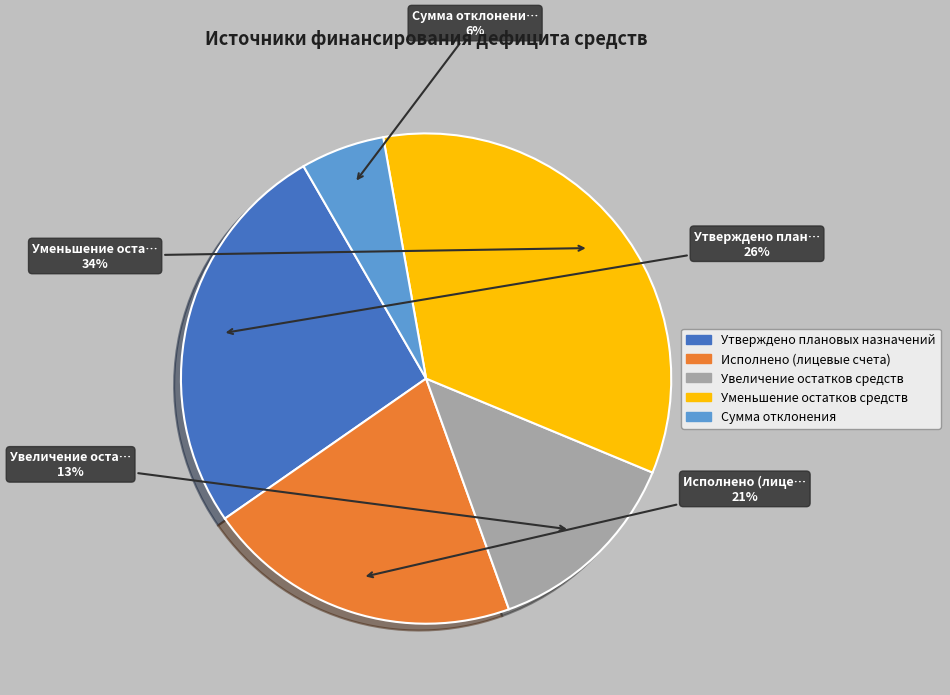

How many slices are in this pie chart?

5